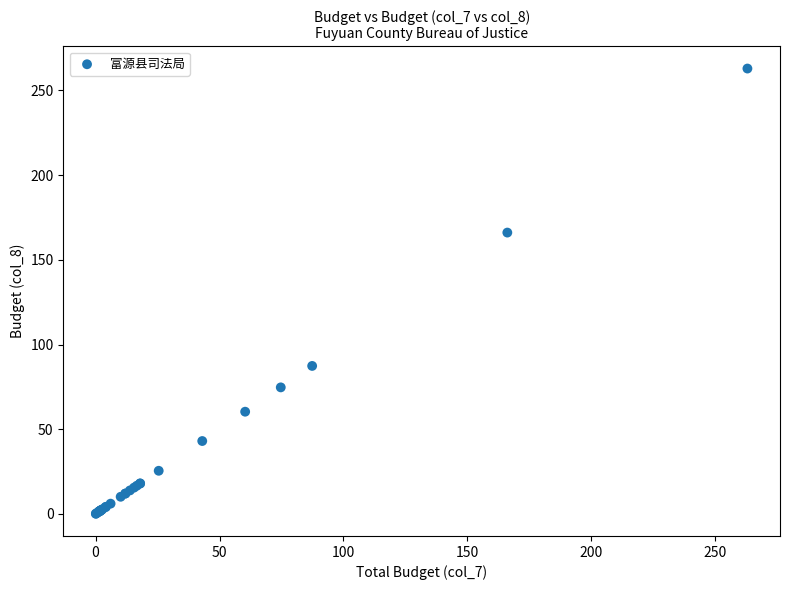

What Y value in the scatter plot is closest to 131?

166.1